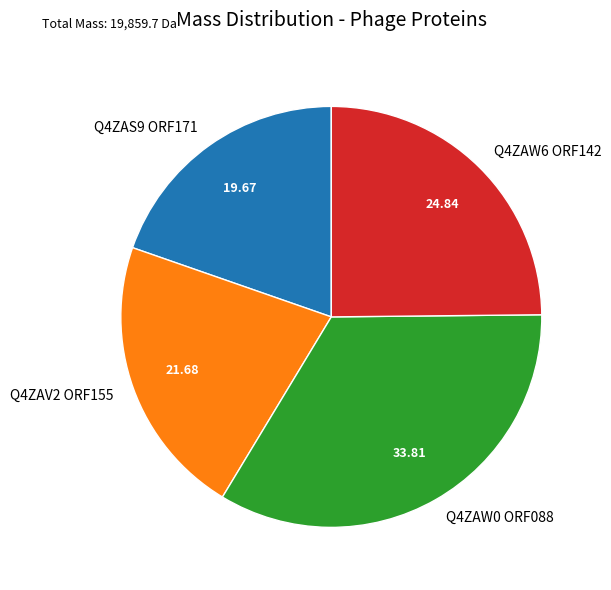

Is it true that Q4ZAS9 ORF171 is 20% of the pie?

True